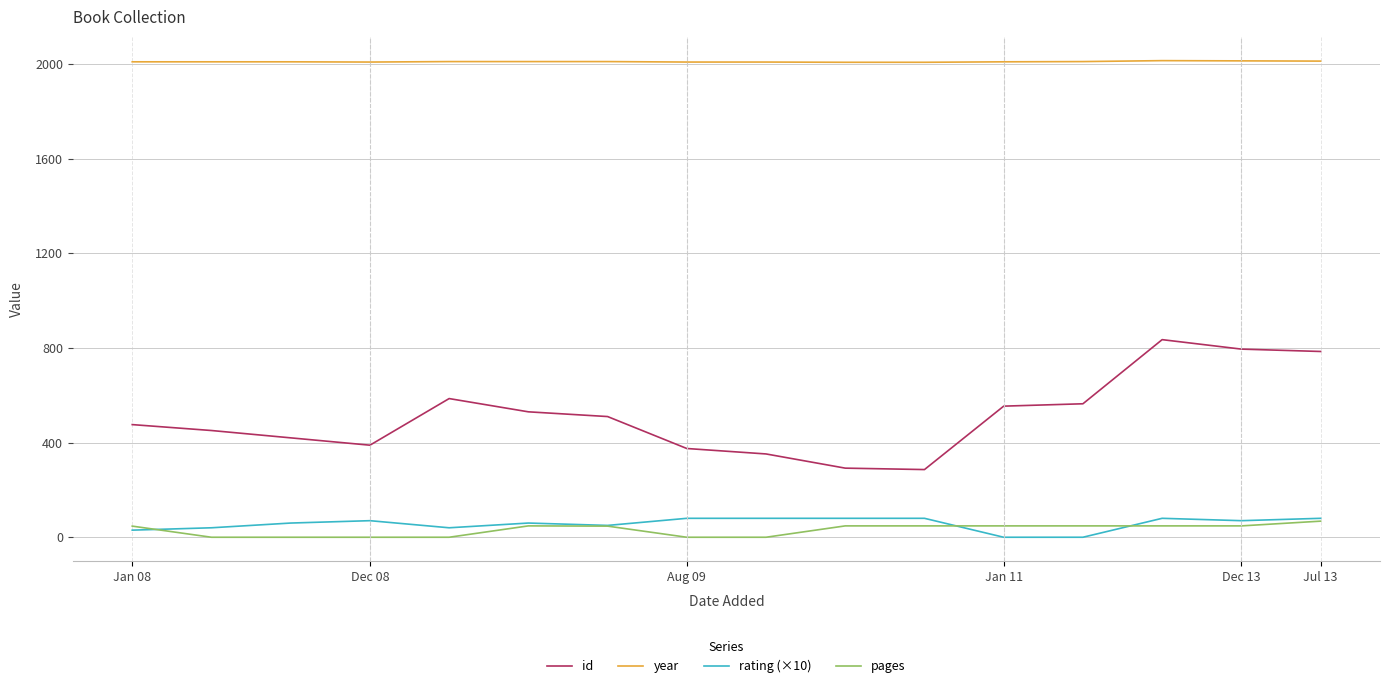

What is the greatest value displayed?

2014